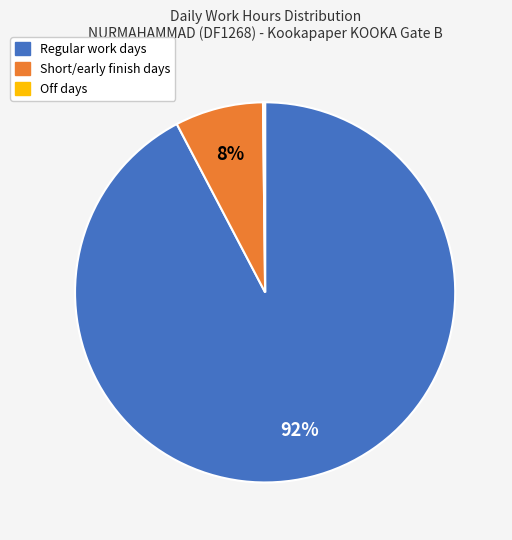

To the nearest percent, what is the difference between the largest and smallest slice percentages?

92%